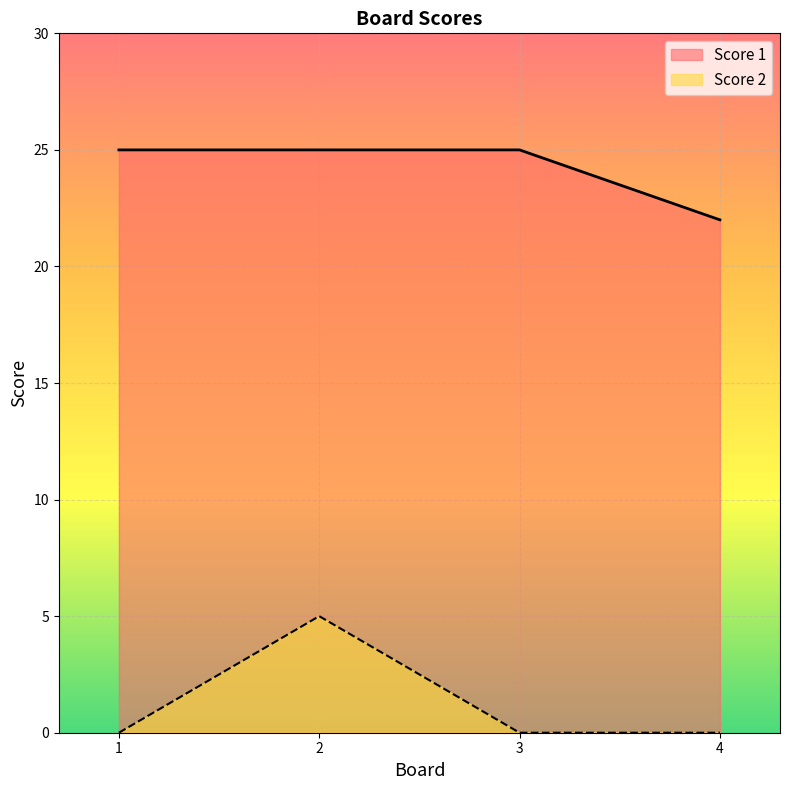

Between 1 and 4, which series saw the biggest shift?

Score 1